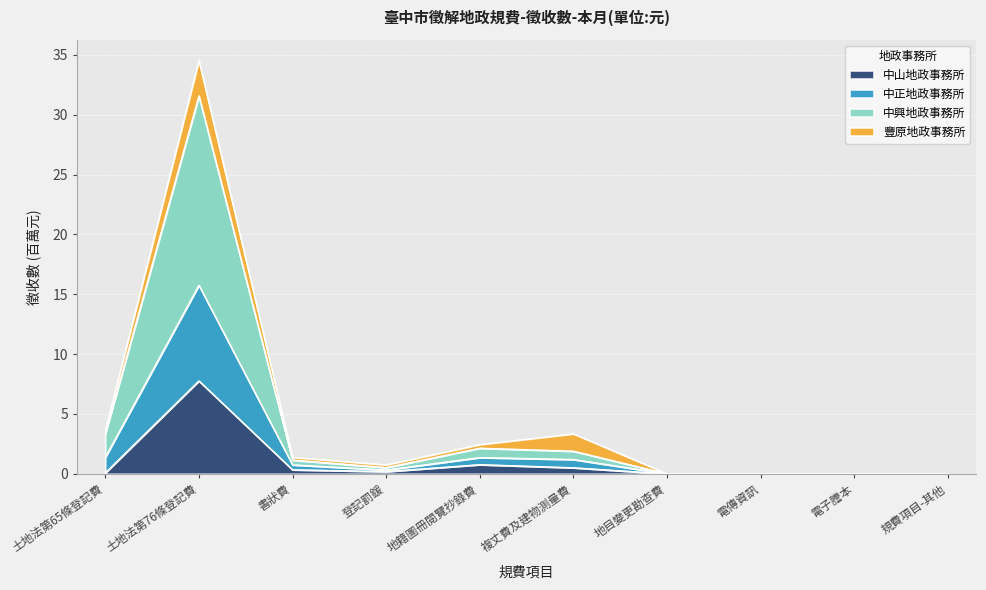

What is the maximum value for 中山地政事務所?

7.8